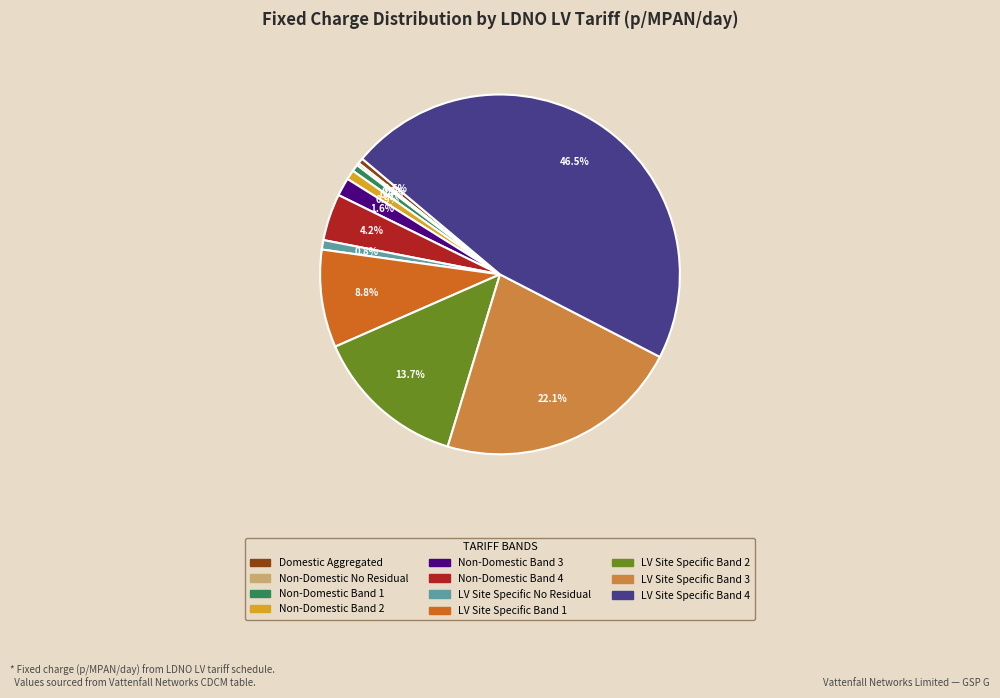

What is the ratio of the value at LV Site Specific Band 2 to the value at LV Site Specific Band 4?

0.3